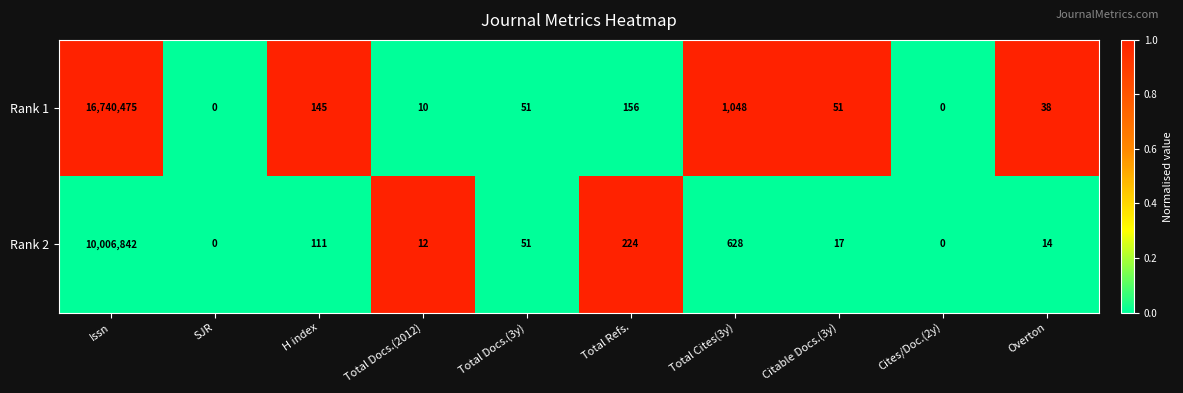

List the series in order of their peak value, lowest first.

Rank 2, Rank 1